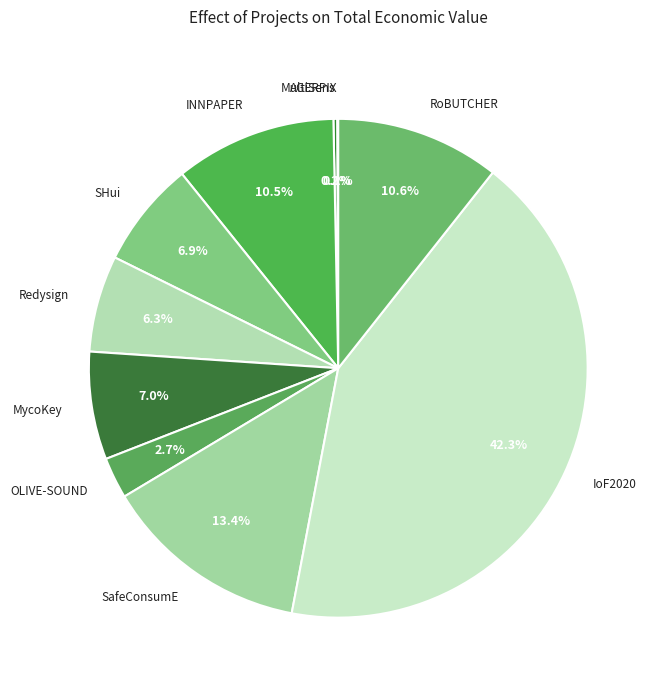

What is the total percentage of MycoKey and IoF2020?

49.3%